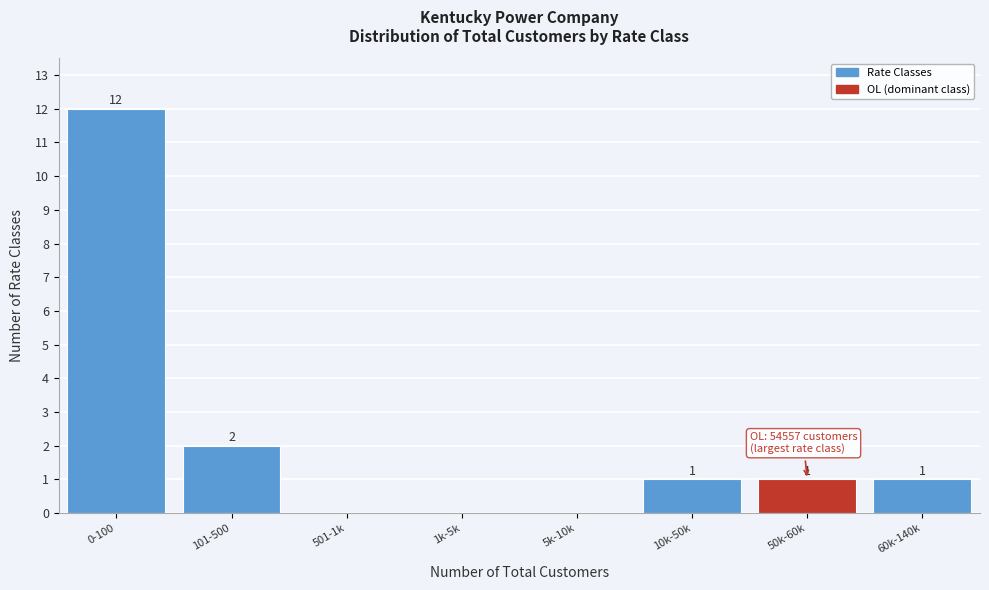

Reading left to right, list all the values displayed in this chart.

0-100=12	101-500=2	501-1k=0	1k-5k=0	5k-10k=0	10k-50k=1	50k-60k=1	60k-140k=1